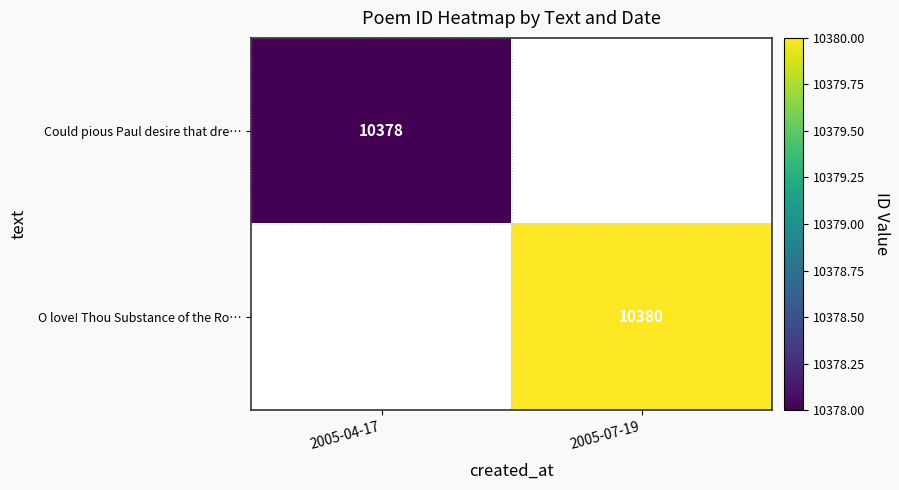

Which has a higher value, 2005-04-17 or 2005-07-19?

2005-07-19